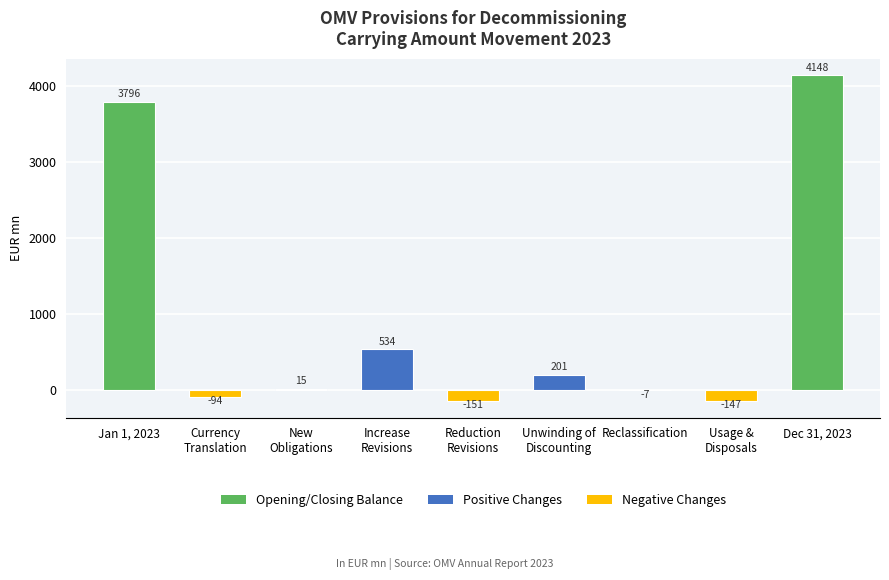

What is the average value?

922